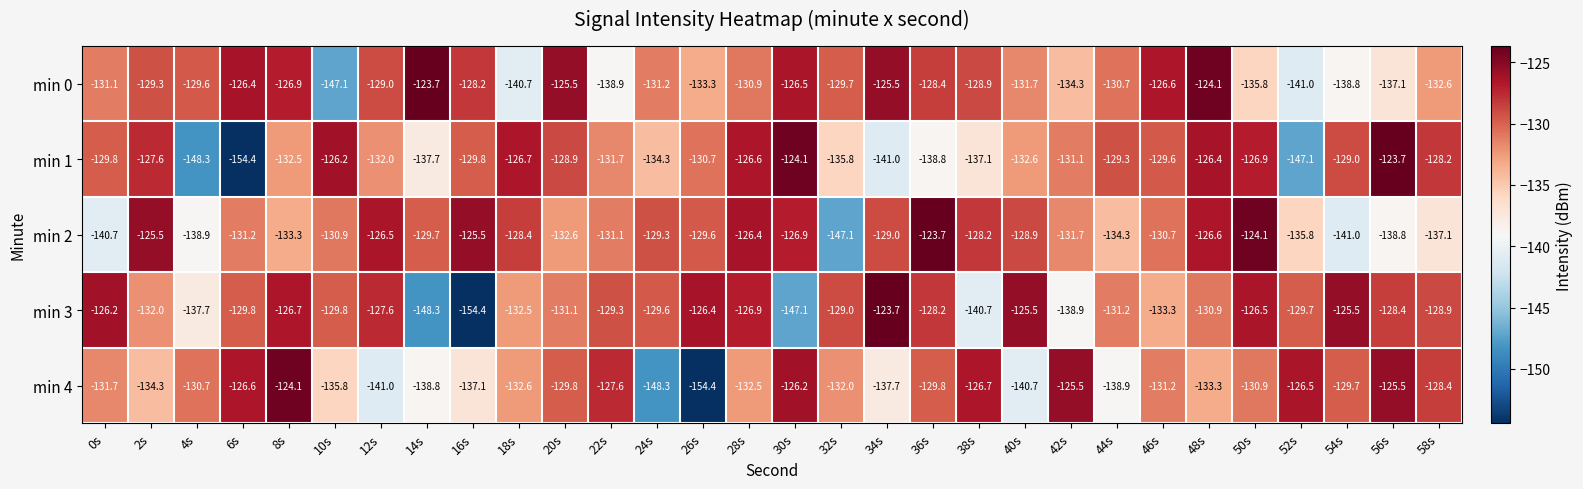

At which label does min 2 first exceed -129?

2s